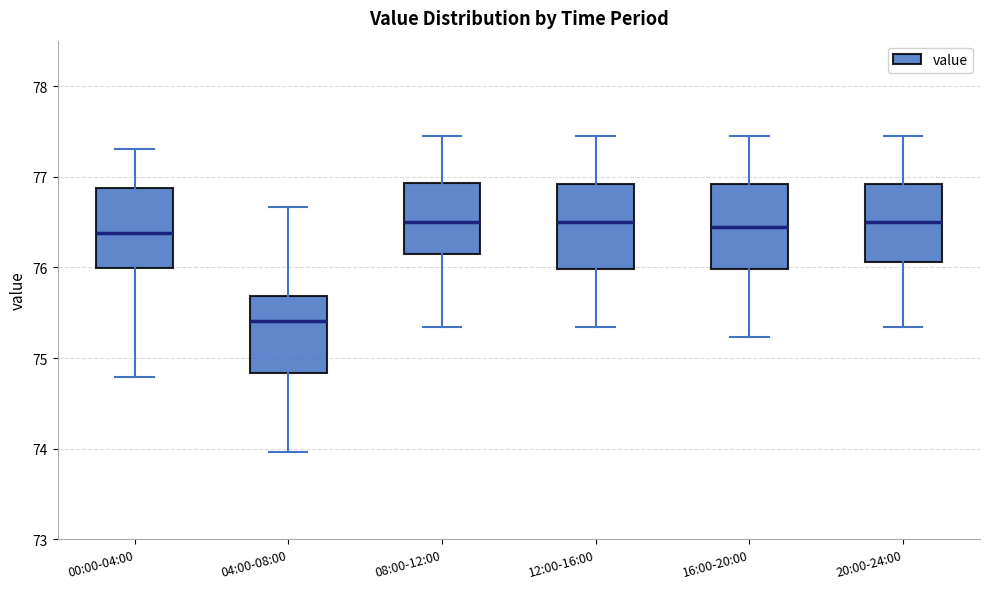

Reading left to right, read every box against the y-axis: the position of its median line, the range the box covers, and the ends of its whiskers. The values are not printed on the chart, so give them approximately, as read against the axis.

00:00-04:00: median 76.4, box 76.0 to 76.9, whiskers 74.8 to 77.3
04:00-08:00: median 75.4, box 74.8 to 75.7, whiskers 74.0 to 76.7
08:00-12:00: median 76.5, box 76.1 to 76.9, whiskers 75.3 to 77.5
12:00-16:00: median 76.5, box 76.0 to 76.9, whiskers 75.3 to 77.5
16:00-20:00: median 76.5, box 76.0 to 76.9, whiskers 75.2 to 77.5
20:00-24:00: median 76.5, box 76.1 to 76.9, whiskers 75.3 to 77.5